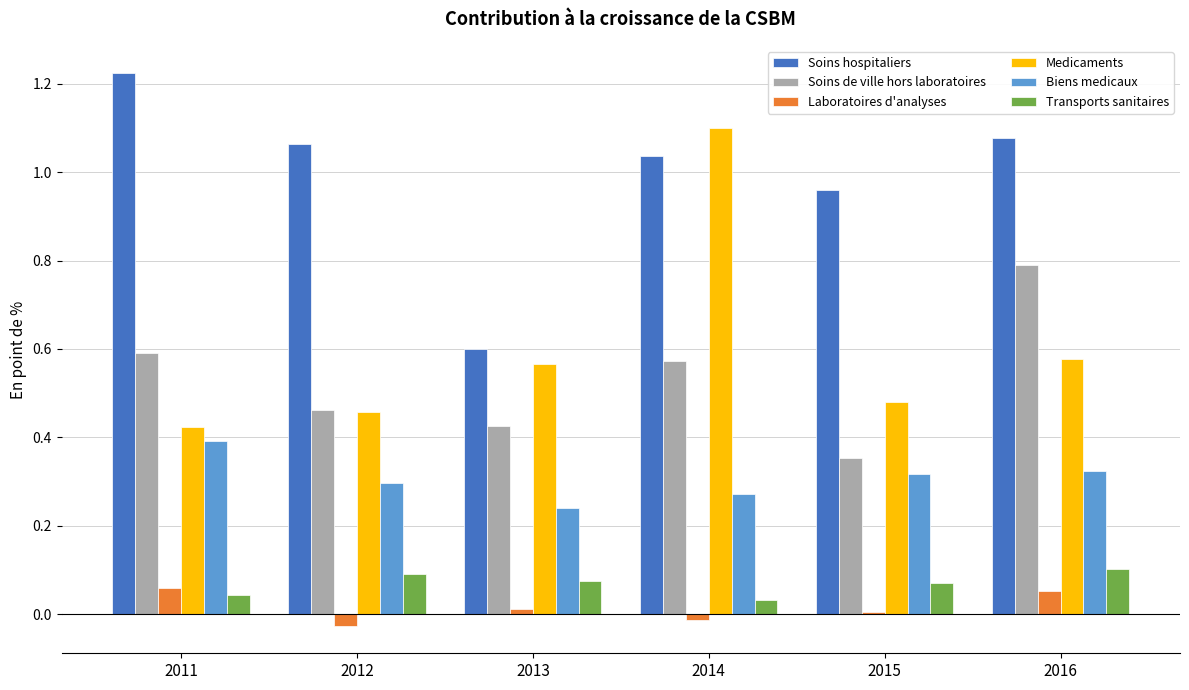

Which series changed the most between 2011 and 2012?

Soins hospitaliers